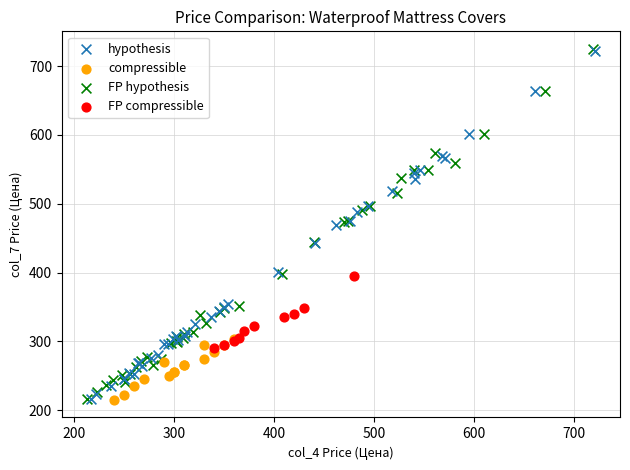

Which series has the largest Y range (max minus min)?

FP hypothesis